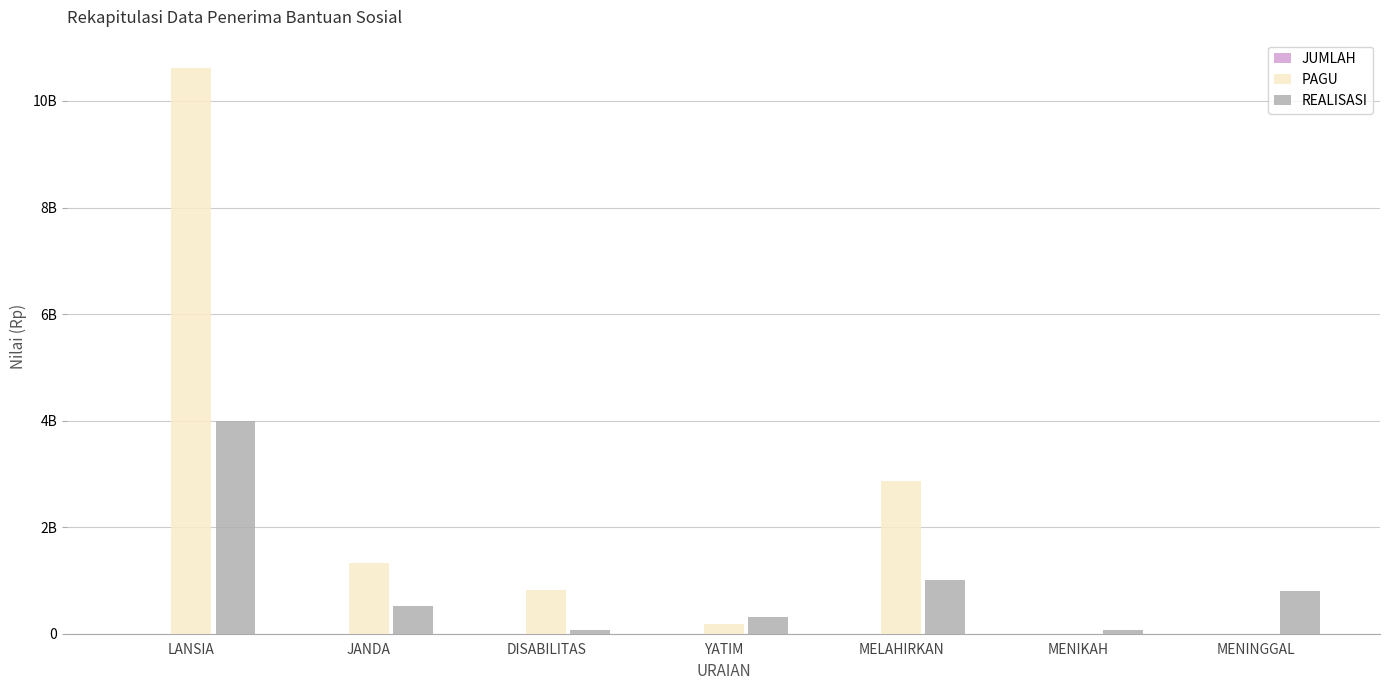

Does the chart contain stacked bars?

No